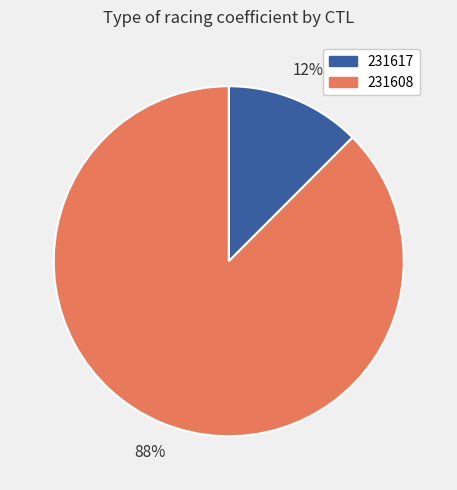

Which has a higher value, 231608 or 231617?

231608